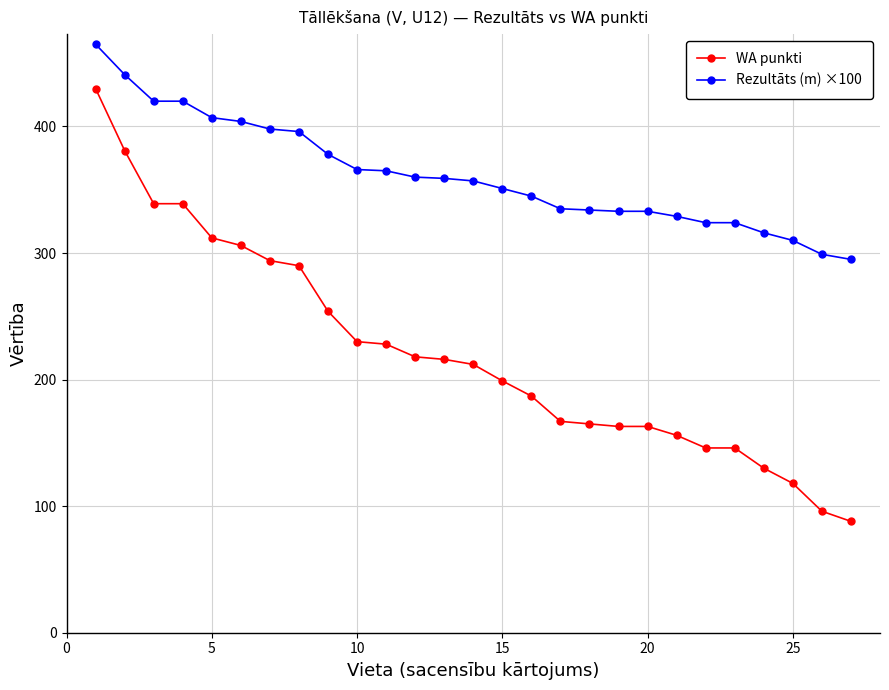

List the series in order of their overall mean, highest first.

Rezultāts (m) ×100, WA punkti